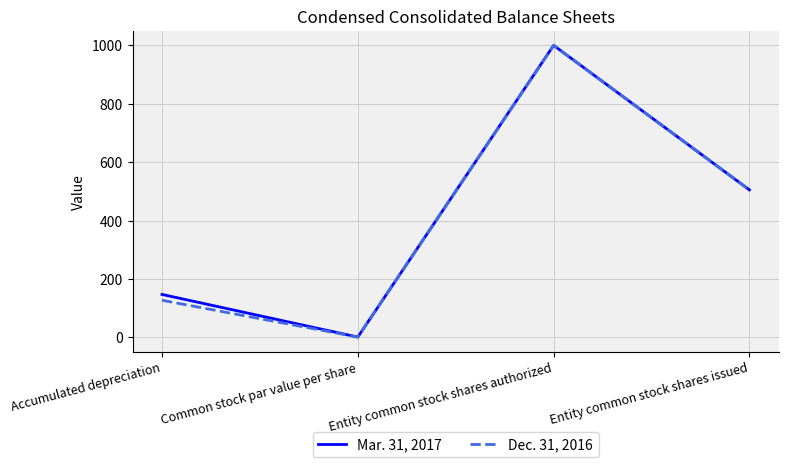

Which label corresponds to the largest value in the chart?

Entity common stock shares authorized